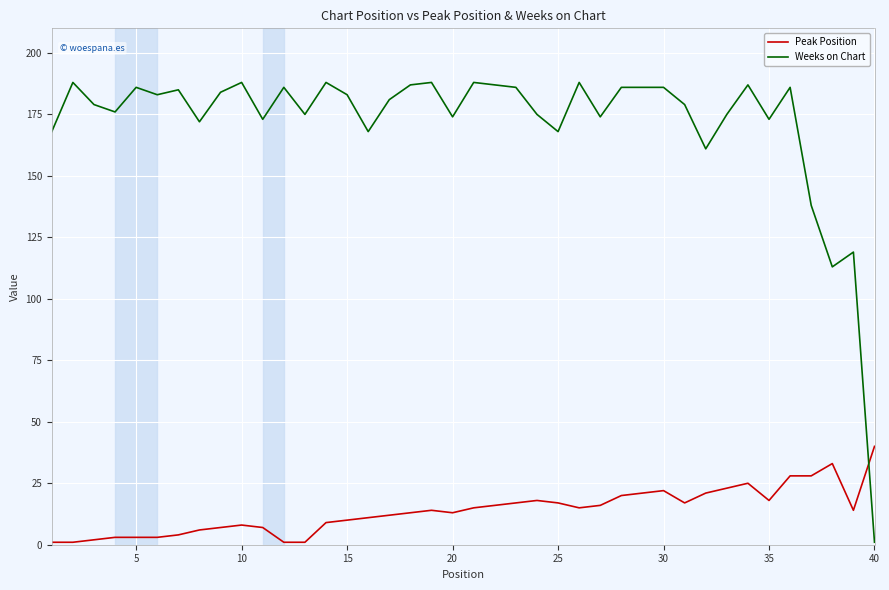

What is the maximum value shown in the chart?

188